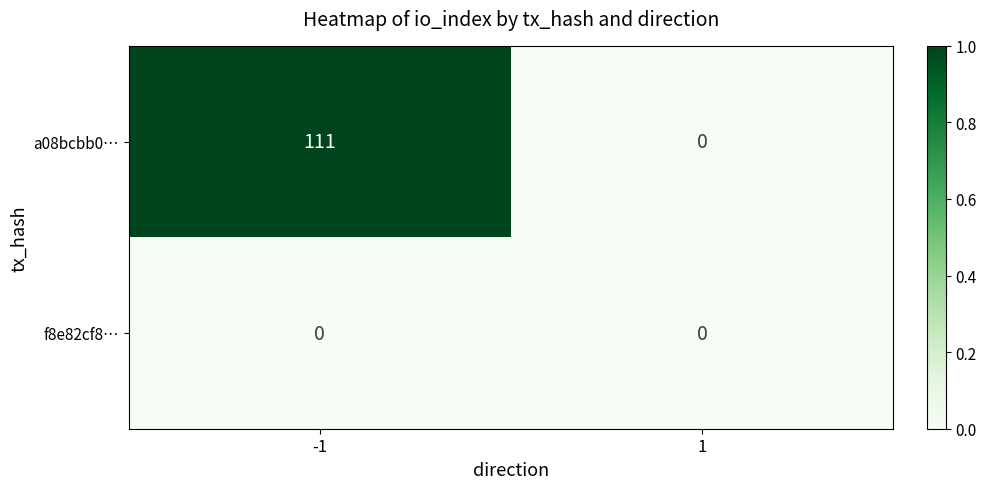

Which has a higher value, 1 or -1?

-1